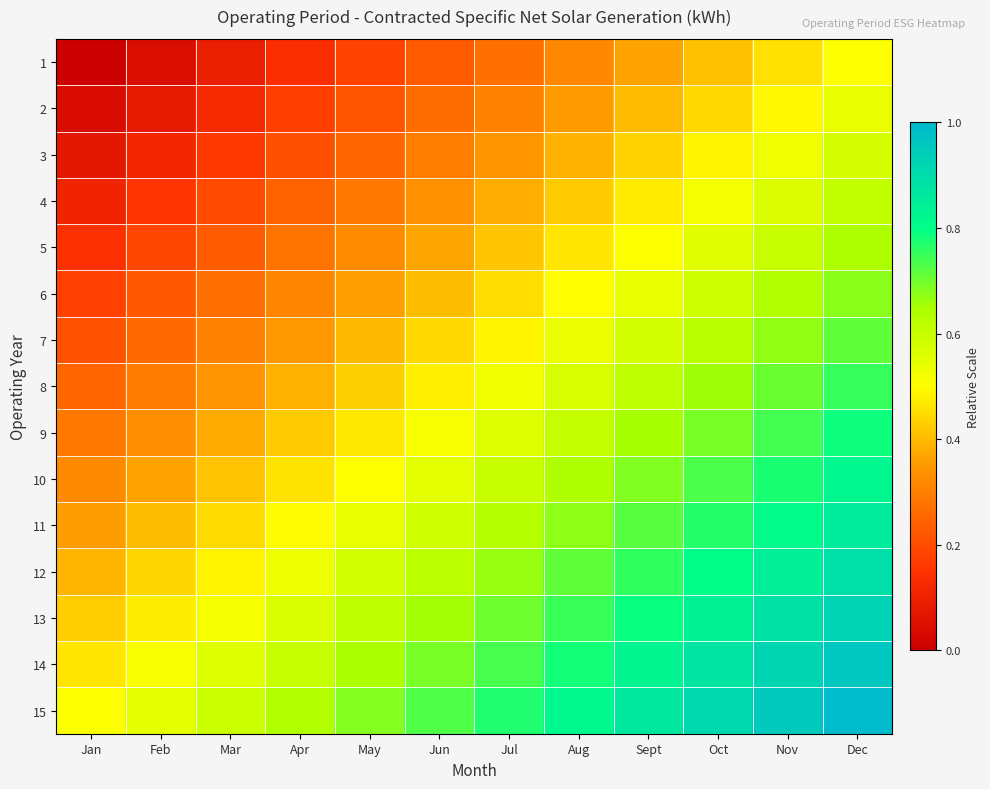

Which series has the largest range (max minus min)?

1